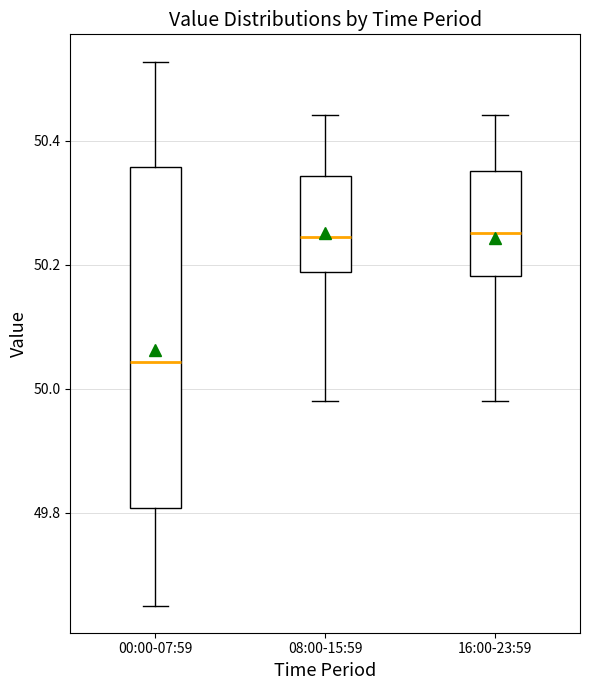

Which box has the lowest median line?

00:00-07:59